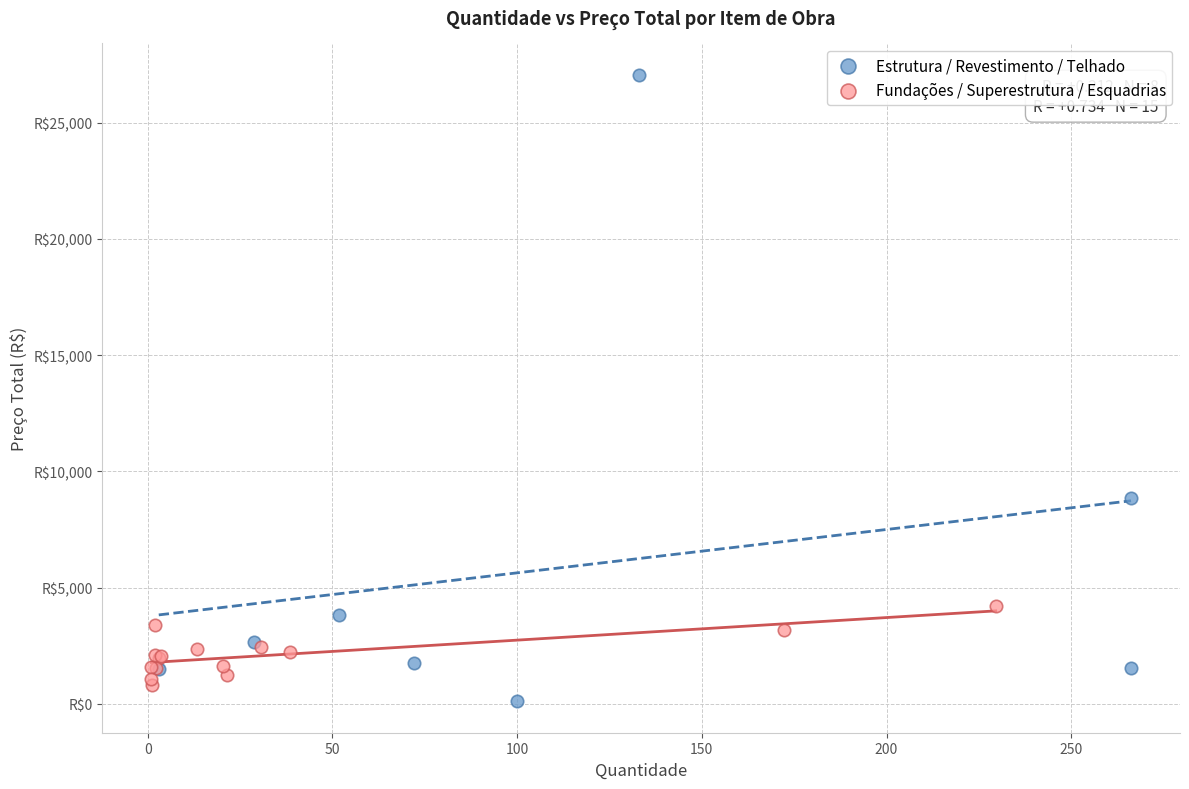

What are all the series names shown in the legend?

Estrutura / Revestimento / Telhado, Fundações / Superestrutura / Esquadrias